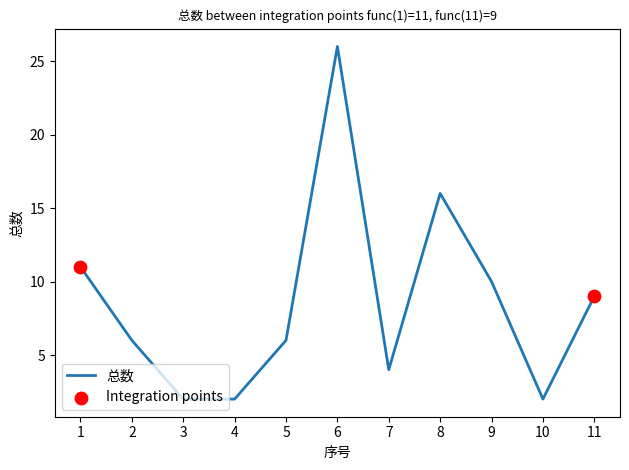

Which has a higher value, 1 or 8?

8